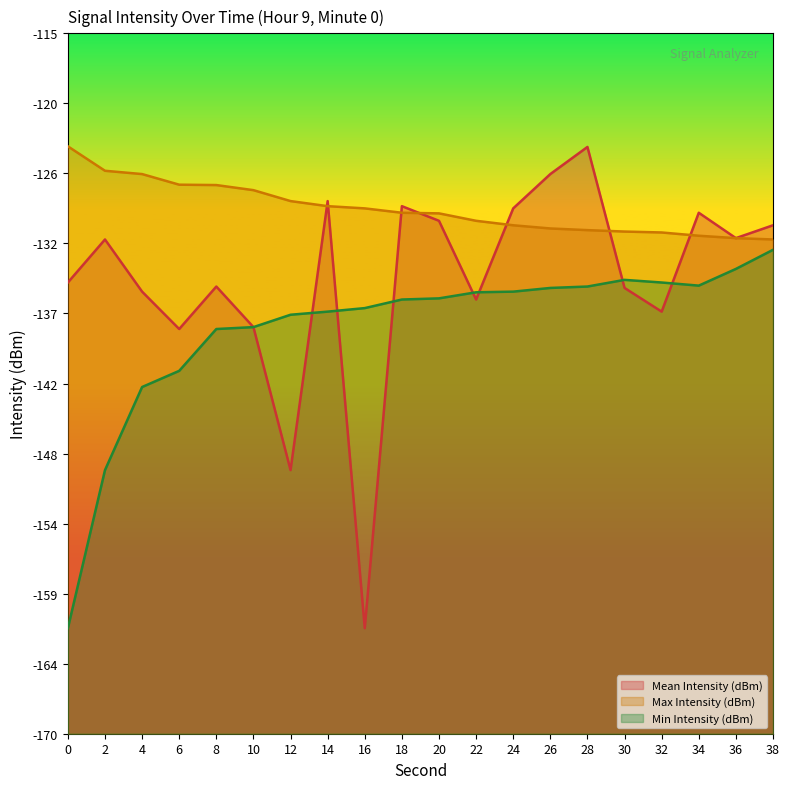

Reading left to right, list all the values displayed in this chart.

Mean Intensity (dBm): 0=-134.6	2=-131.2	4=-135.3	6=-138.2	8=-134.9	10=-138.1	12=-149.3	14=-128.2	16=-161.7	18=-128.6	20=-129.7	22=-135.9	24=-128.7	26=-126.1	28=-123.9	30=-135.0	32=-136.9	34=-129.1	36=-131.1	38=-130.1
Max Intensity (dBm): 0=-123.9	2=-125.8	4=-126.1	6=-126.9	8=-126.9	10=-127.3	12=-128.2	14=-128.6	16=-128.7	18=-129.1	20=-129.1	22=-129.7	24=-130.1	26=-130.3	28=-130.5	30=-130.6	32=-130.6	34=-130.9	36=-131.1	38=-131.2
Min Intensity (dBm): 0=-161.7	2=-149.3	4=-142.8	6=-141.5	8=-138.2	10=-138.1	12=-137.1	14=-136.9	16=-136.6	18=-135.9	20=-135.8	22=-135.3	24=-135.3	26=-135.0	28=-134.9	30=-134.4	32=-134.6	34=-134.8	36=-133.5	38=-132.0